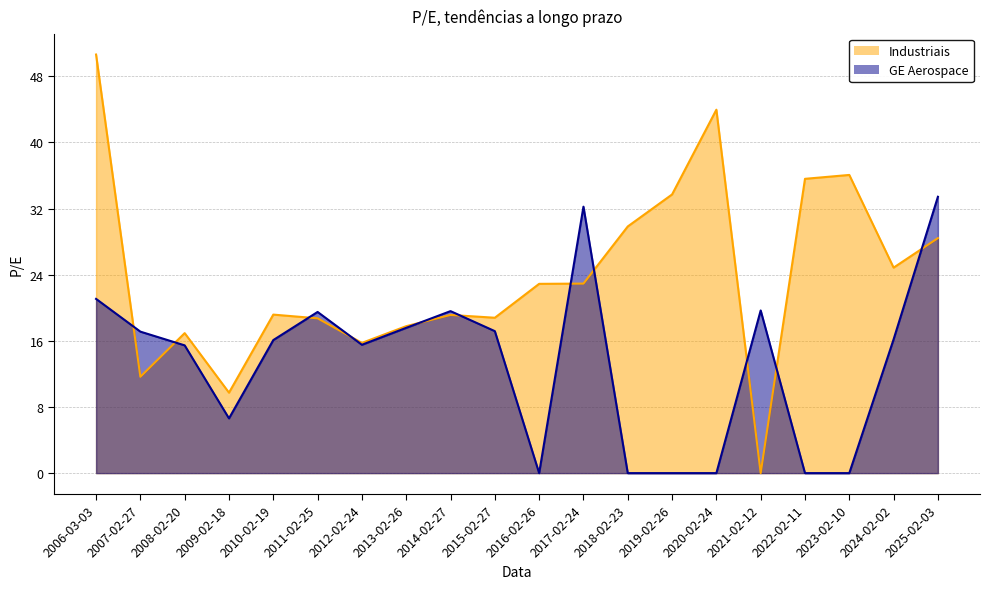

At which category is the sum across all series the highest?

2006-03-03